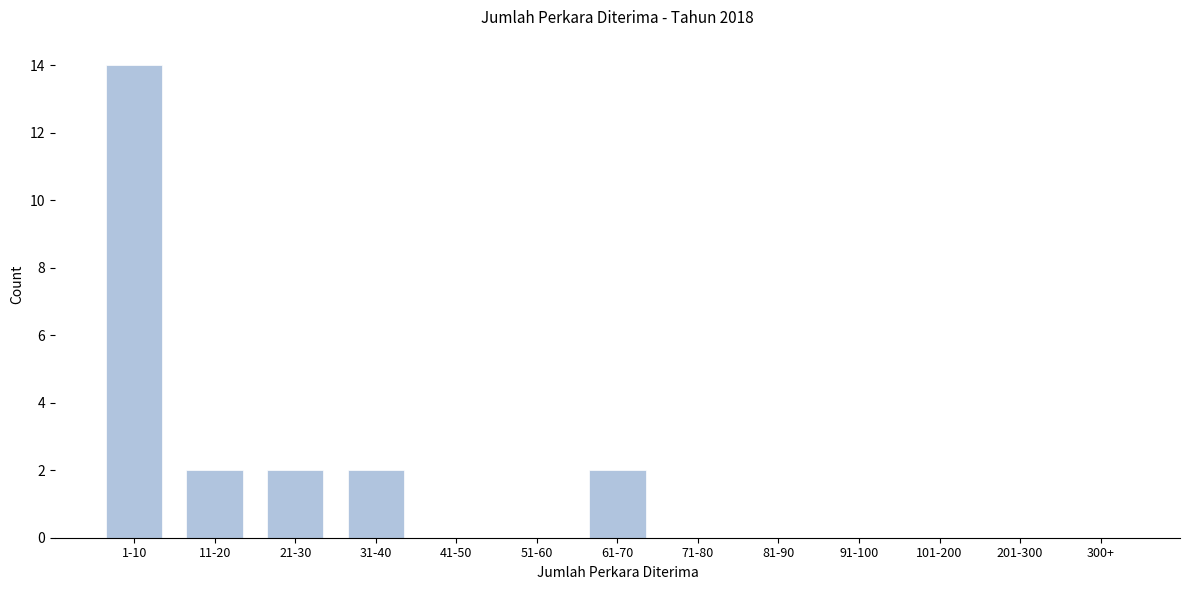

Reading left to right, what are all the values shown in this chart?

1-10=14	11-20=2	21-30=2	31-40=2	41-50=0	51-60=0	61-70=2	71-80=0	81-90=0	91-100=0	101-200=0	201-300=0	300+=0